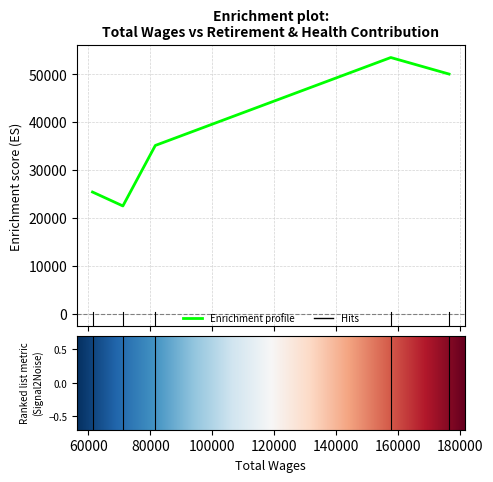

How many interior local valleys (lower than both neighbors) does the data have?

1